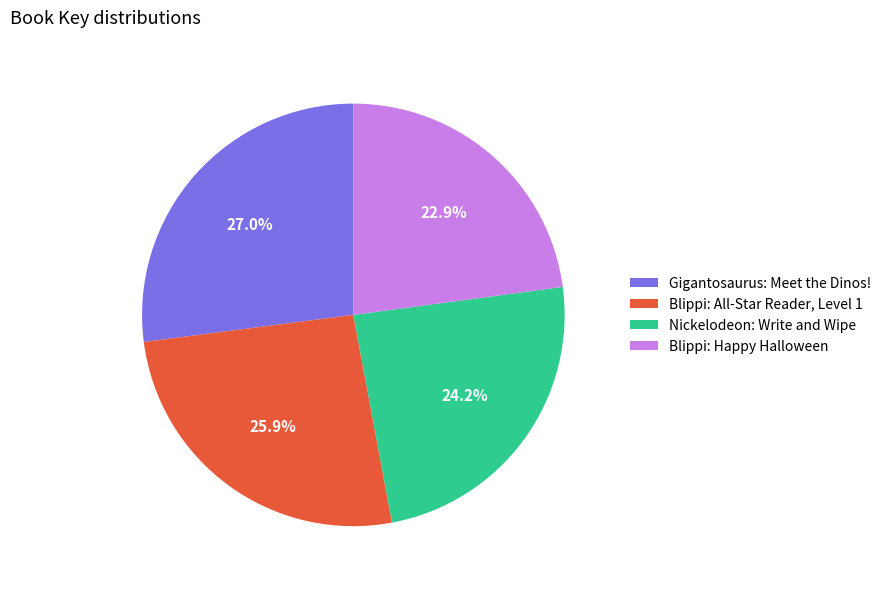

To the nearest percent, what percentage of the pie is Nickelodeon: Write and Wipe?

24%